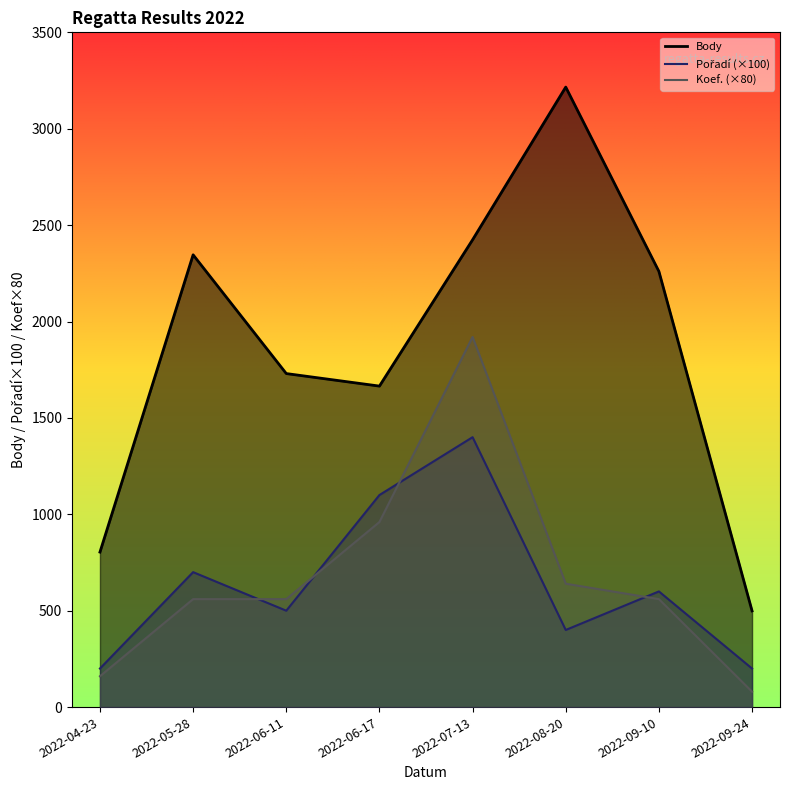

Is it true that Pořadí equals 500 at 2022-06-11?

True